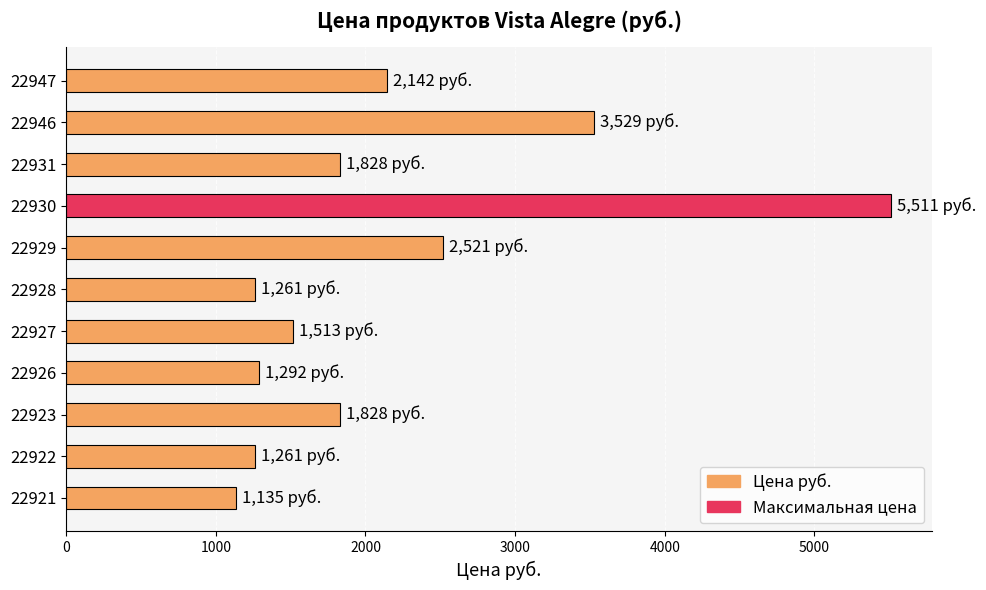

Is it true that the value at 22928 is 1261?

True